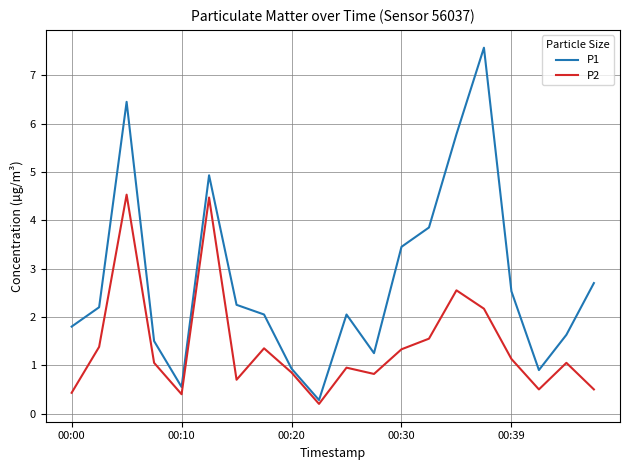

Which series has the largest total across all categories?

P1